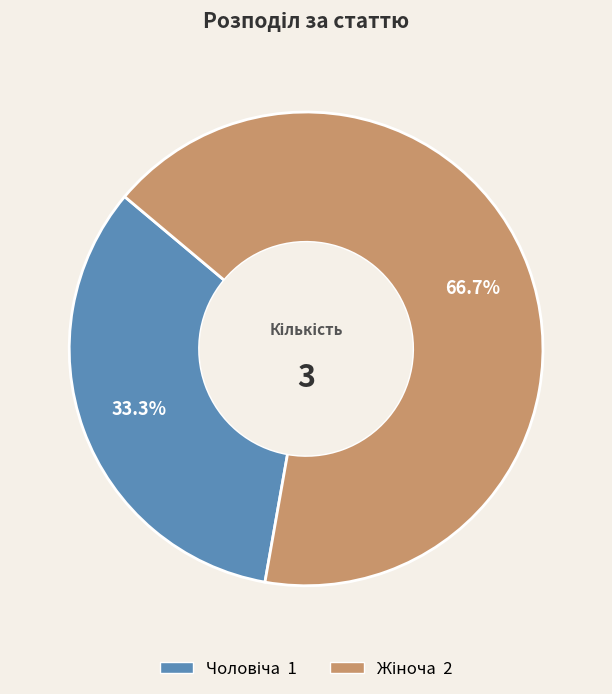

Is there a majority slice in this chart?

Yes